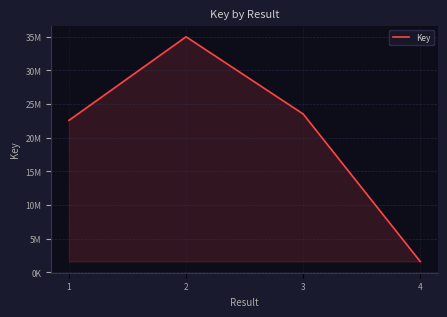

Is this an area chart (filled region under the line)?

Yes